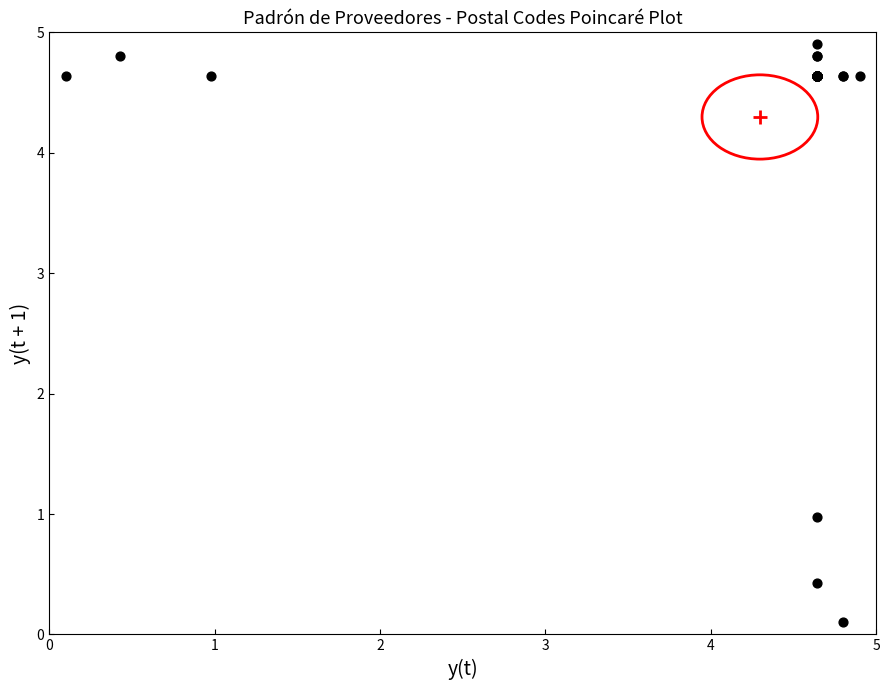

What Y value in the scatter plot is closest to 2?

1.0